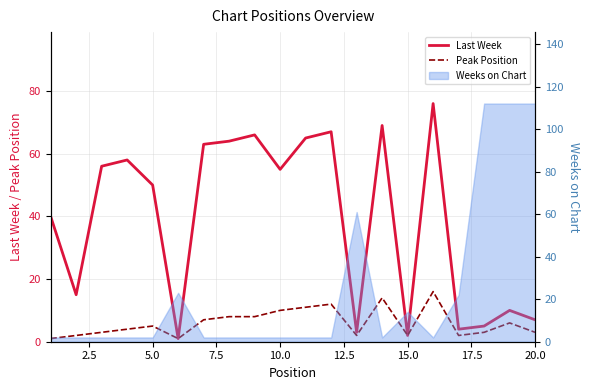

True or false: Last Week has a value of 2 at 20.0.

False